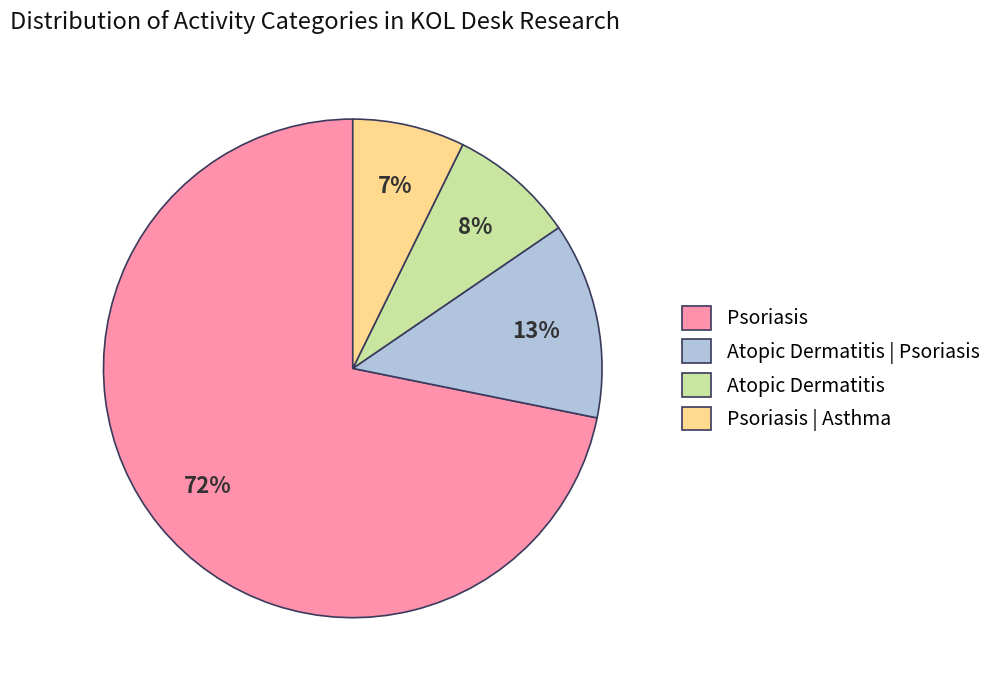

True or false: Psoriasis accounts for 80% of the total.

False